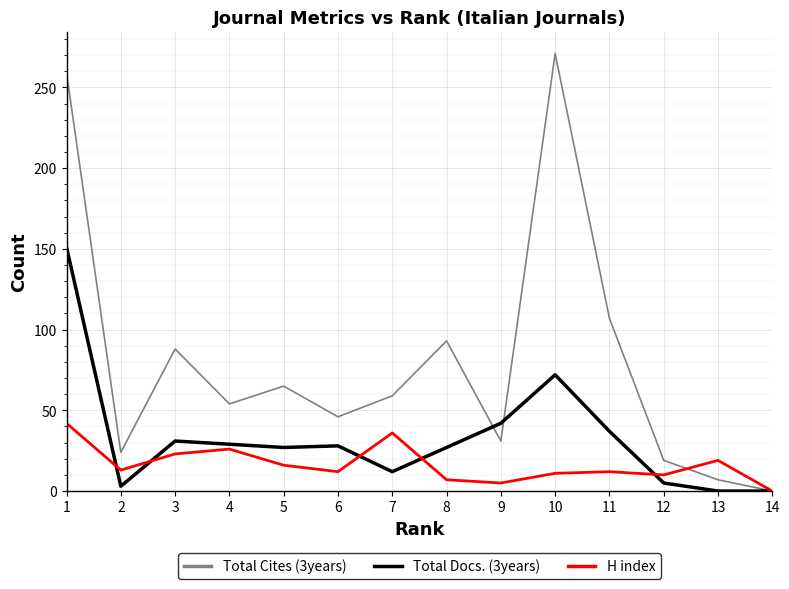

What is the average value of the Total Cites (3years) series?

80